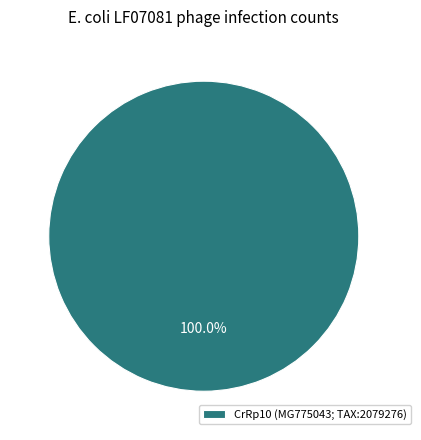

Rank the categories by value from highest to lowest.

CrRp10 (MG775043; TAX:2079276)